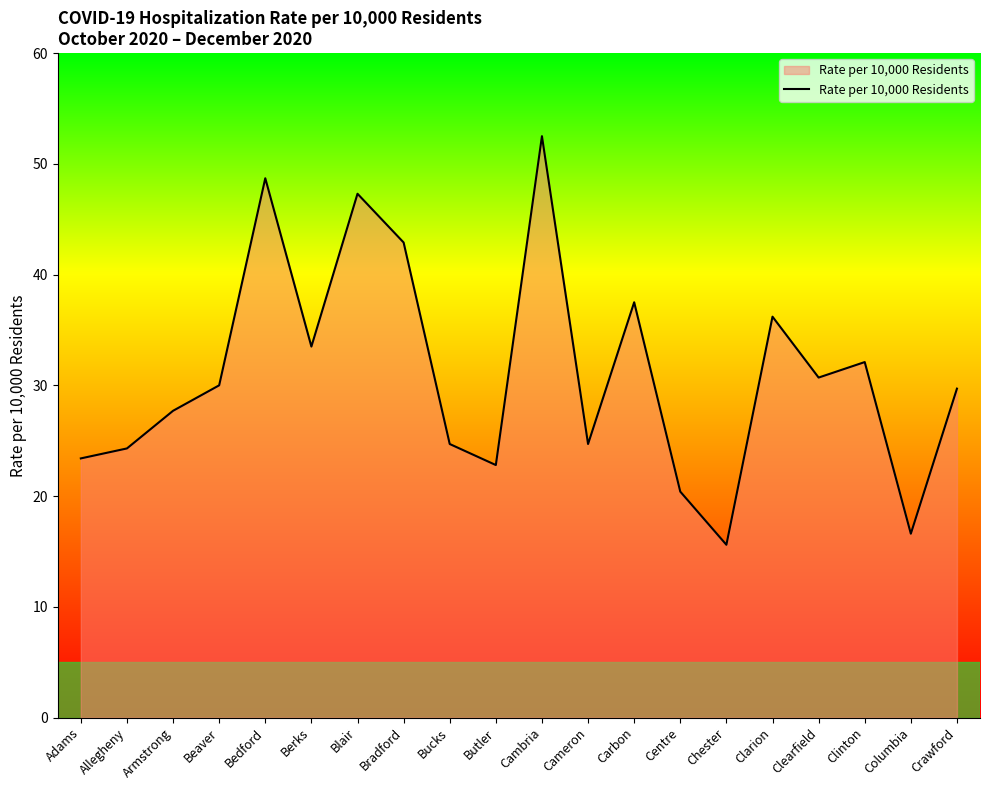

Does the chart have visible grid lines?

No